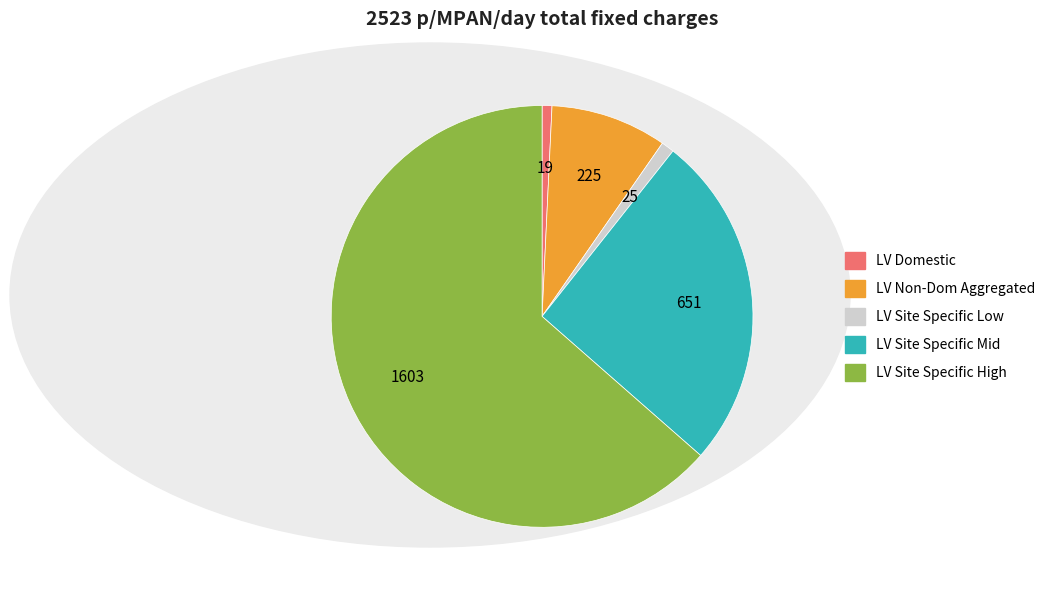

Count the number of slices in the pie.

5